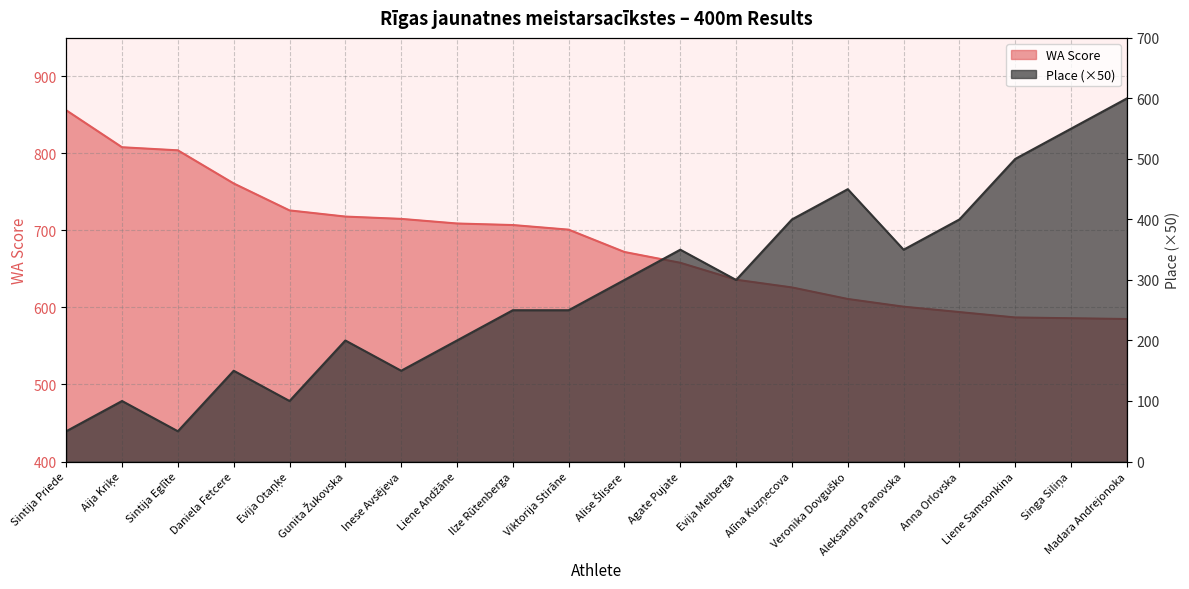

Between Aija Kriķe and Evija Otaņķe, which series saw the biggest shift?

WA Score